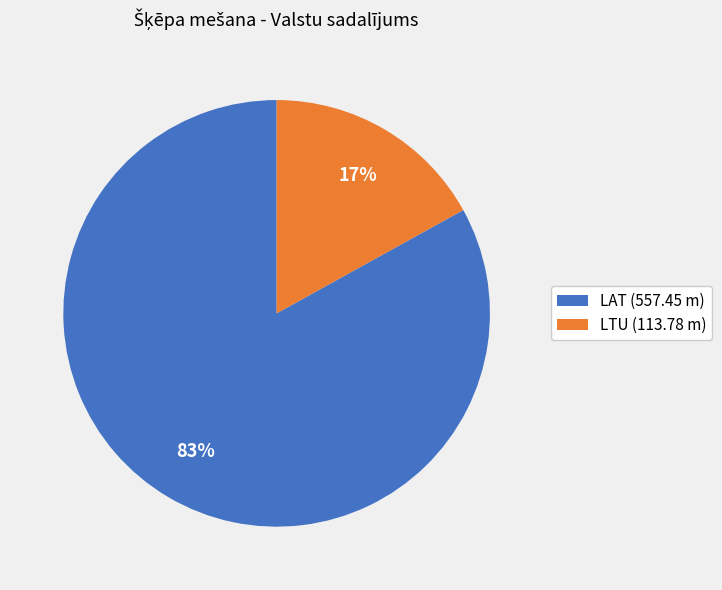

Between LAT (557.45 m) and LTU (113.78 m), which is larger?

LAT (557.45 m)